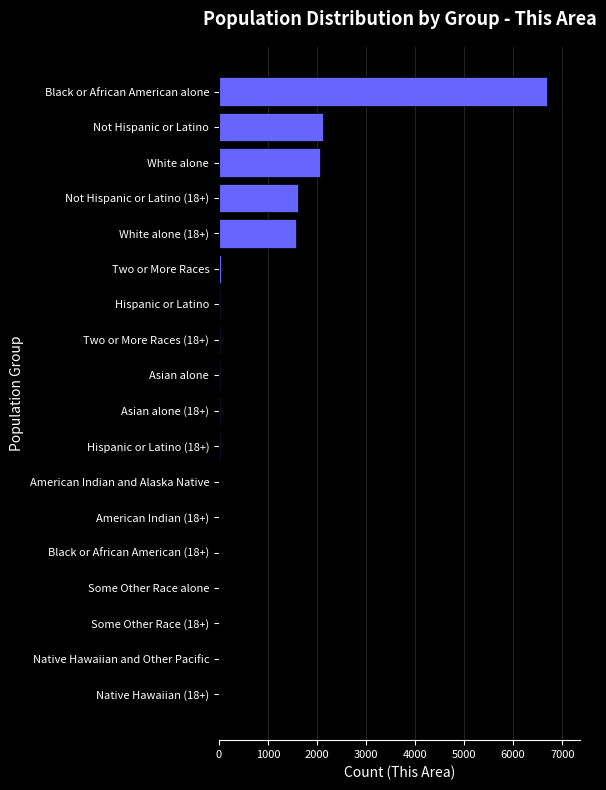

What is the average value?

793